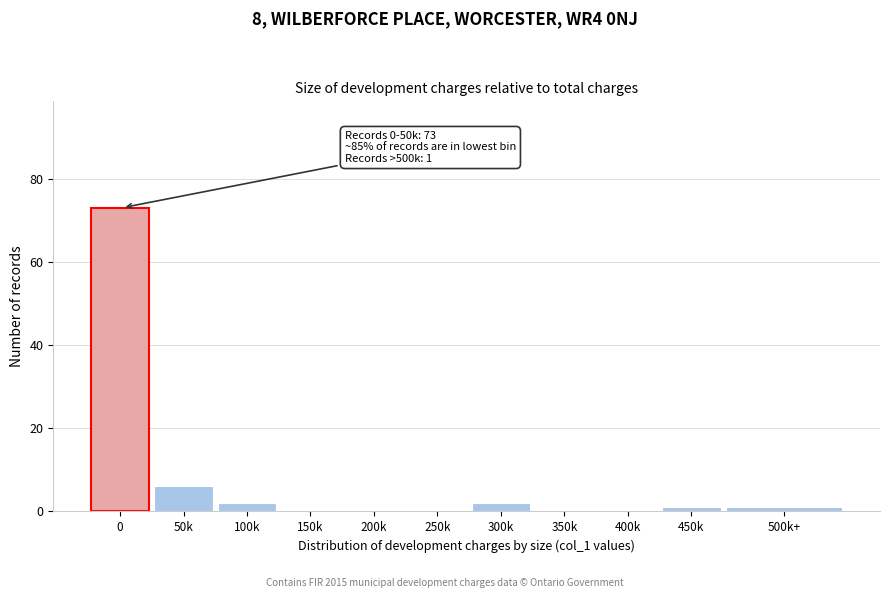

Reading left to right, extract all data points from this chart.

0=73	50k=6	100k=2	150k=0	200k=0	250k=0	300k=2	350k=0	400k=0	450k=1	500k+=1